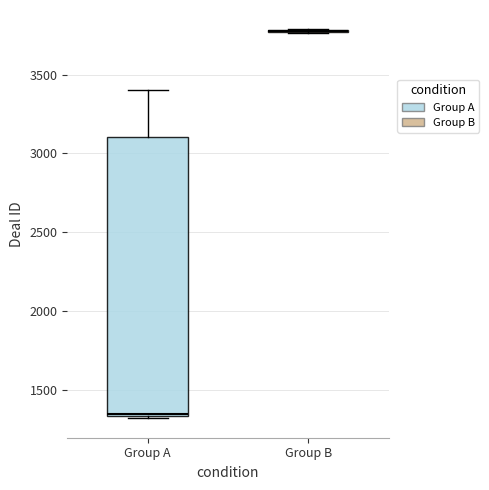

Reading left to right, read every box against the y-axis: the position of its median line, the range the box covers, and the ends of its whiskers. The values are not printed on the chart, so give them approximately, as read against the axis.

Group A: median 1350, box 1350 to 3100, whiskers 1300 to 3400
Group B: box collapsed to a line at 3750, whiskers 3750 to 3800